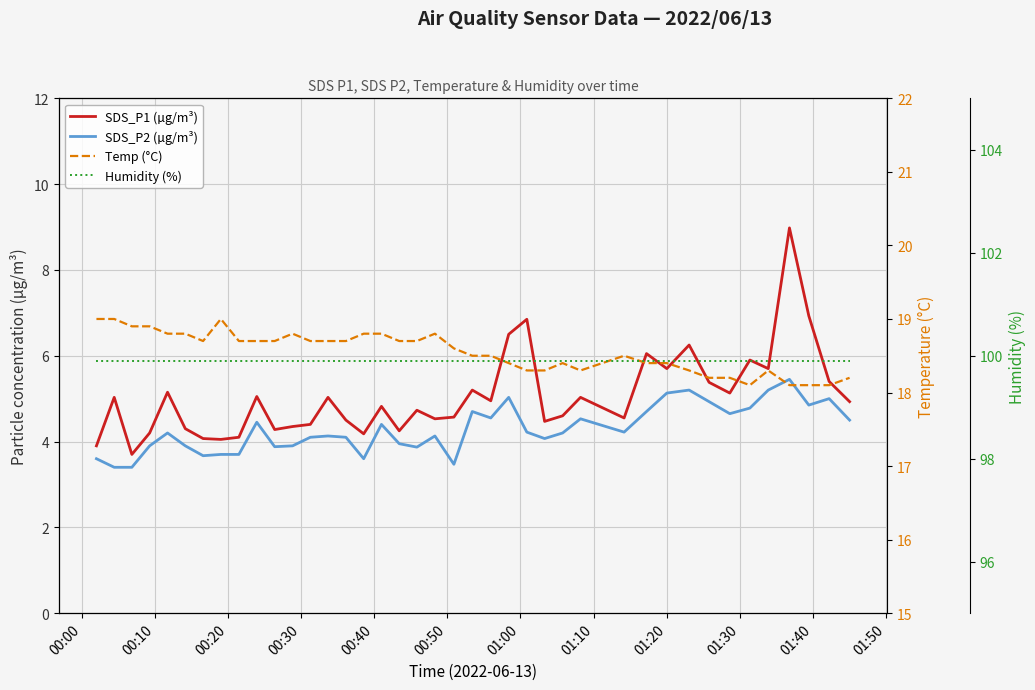

Rank the series by their maximum value, from lowest to highest.

SDS_P2 (µg/m³), SDS_P1 (µg/m³), Temp (°C), Humidity (%)